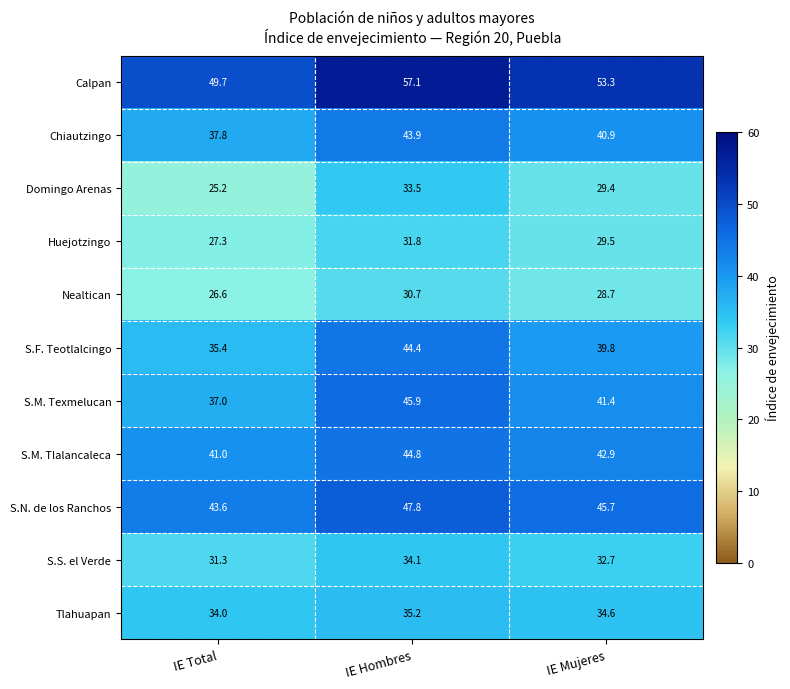

What is the difference between the Calpan values at IE Hombres and IE Mujeres?

3.8